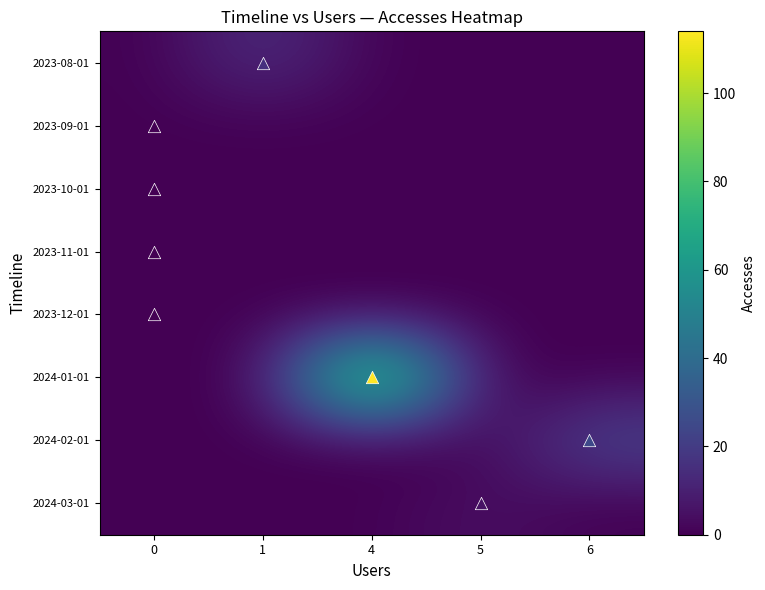

At how many categories does at least one series exceed 43?

1